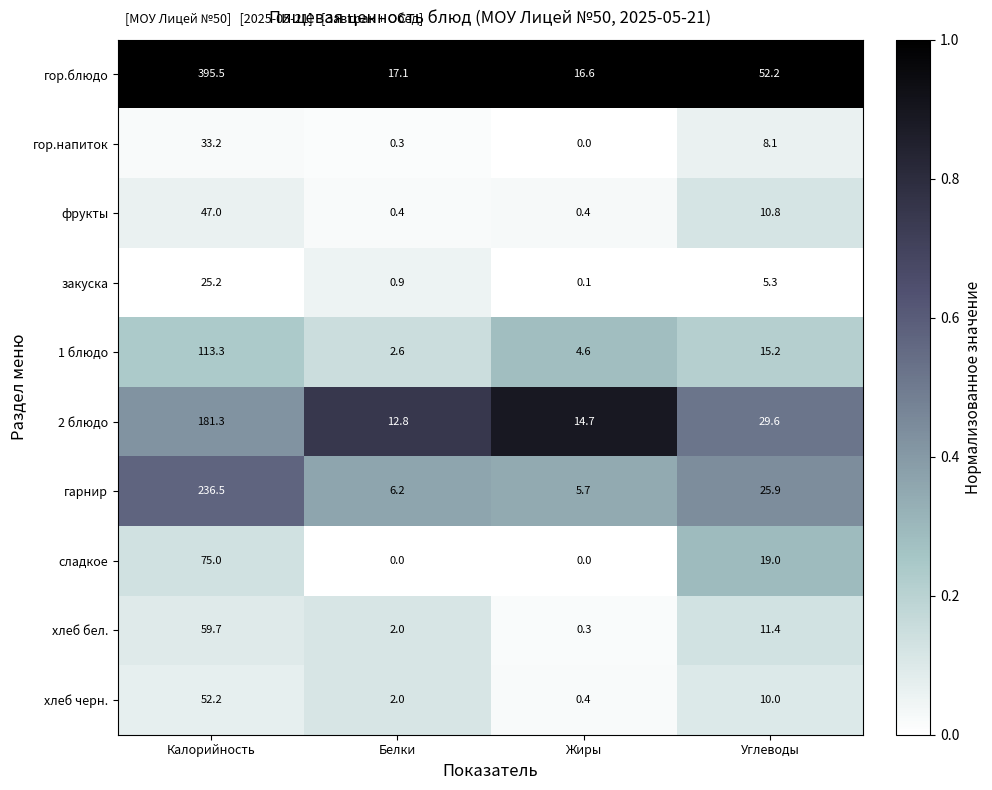

What is the average value of the гарнир series?

68.6